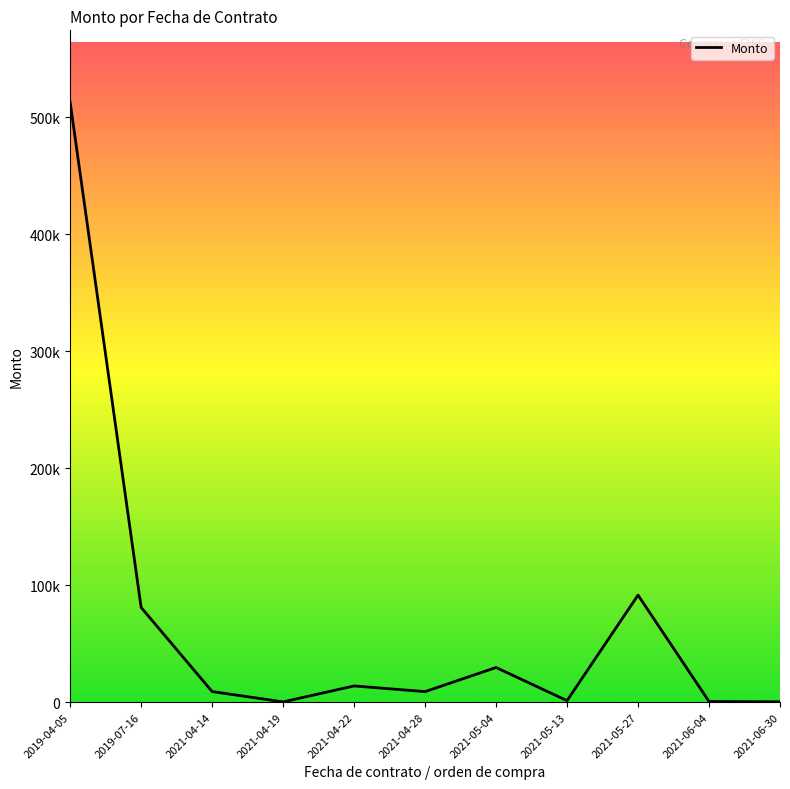

Does the chart have visible grid lines?

No